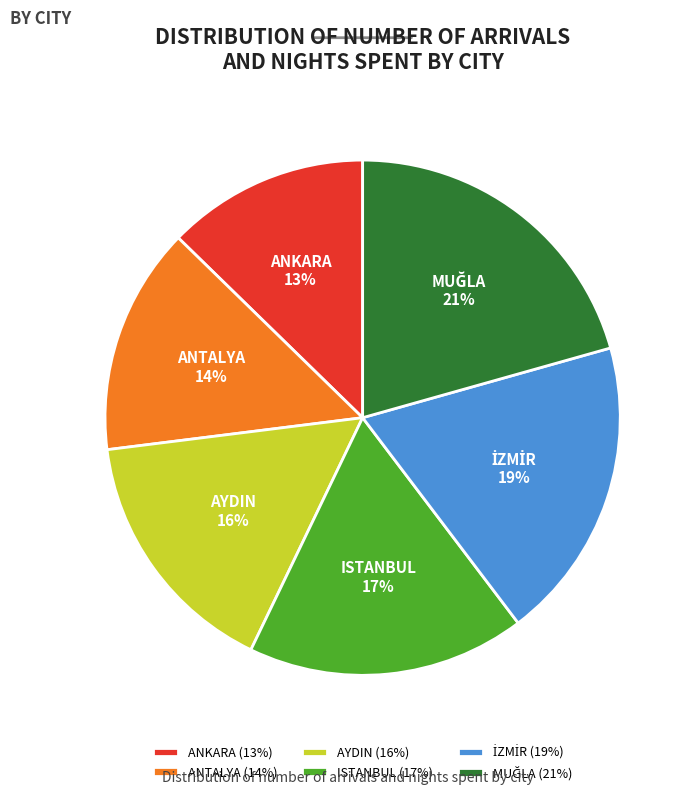

Is it true that AYDIN is 16% of the pie?

True